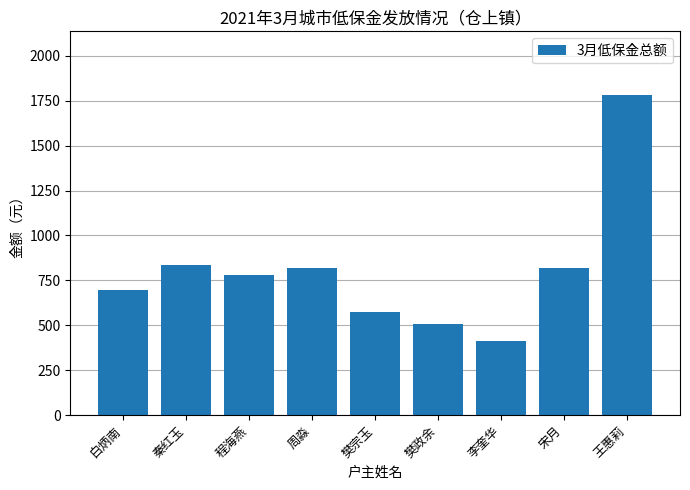

What is the value of the 6th bar from the left?

505